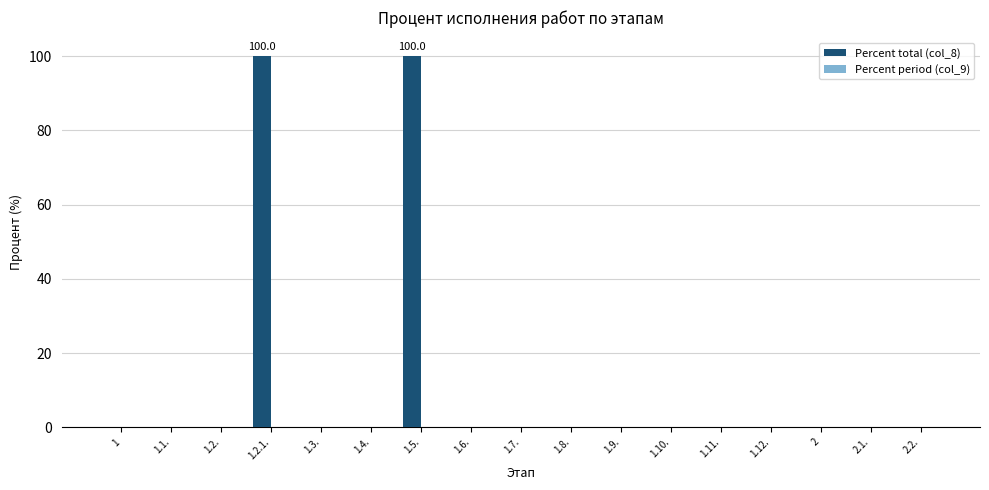

What is the greatest value displayed?

100